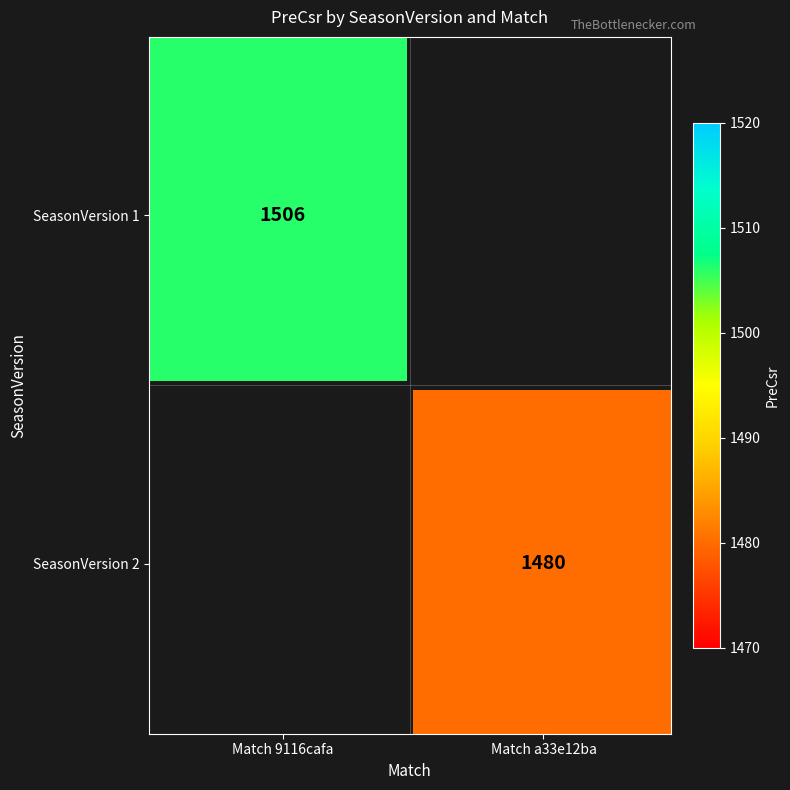

What is the total value across all series at SeasonVersion 1?

1506